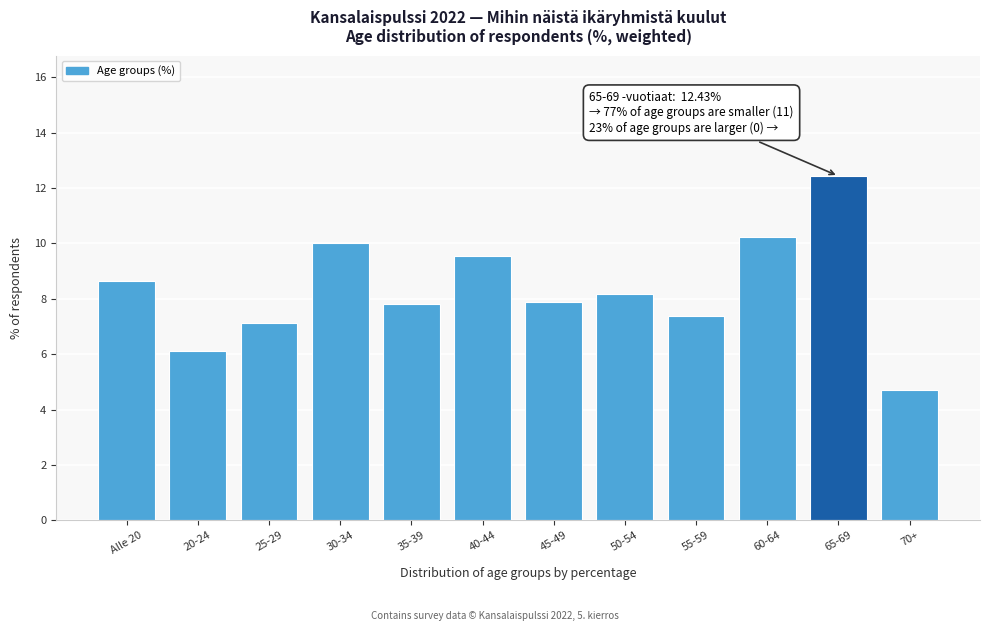

Reading left to right, extract all data points from this chart.

8.6	6.1	7.1	10.0	7.8	9.5	7.9	8.2	7.4	10.2	12.4	4.7